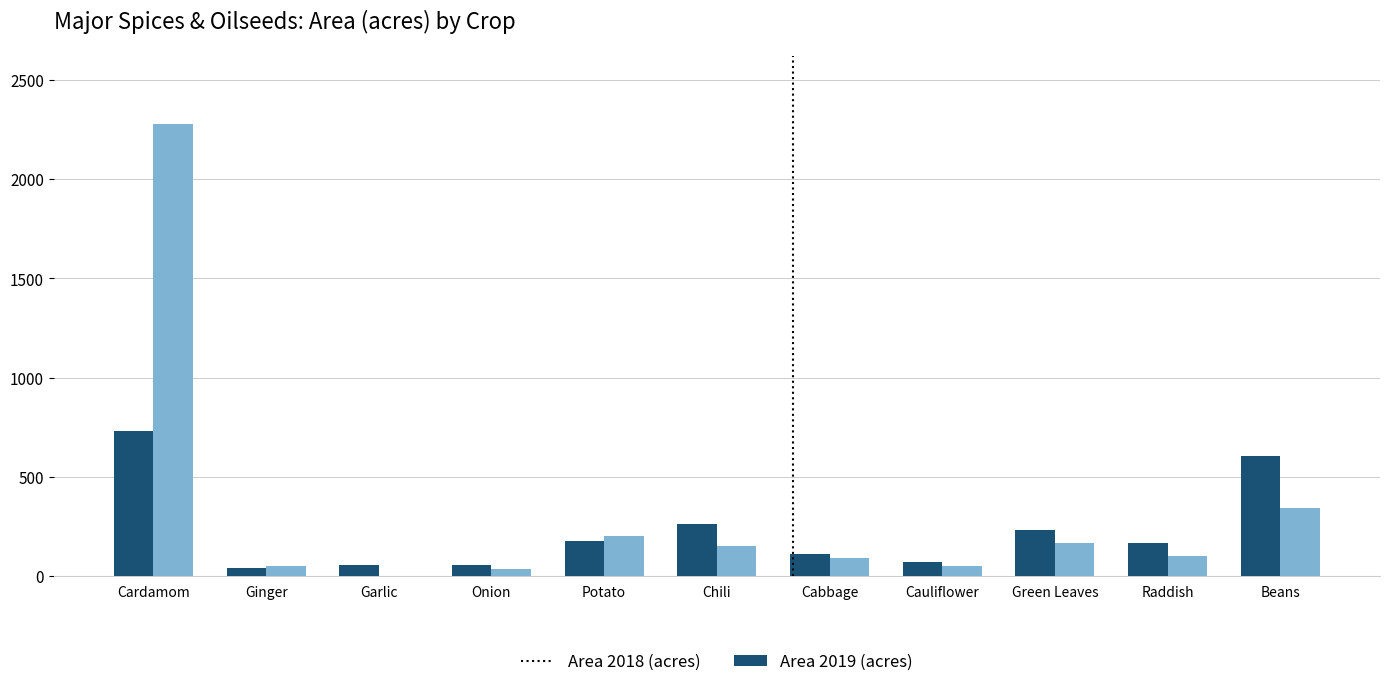

At which category does the chart reach its peak across all series?

Cardamom